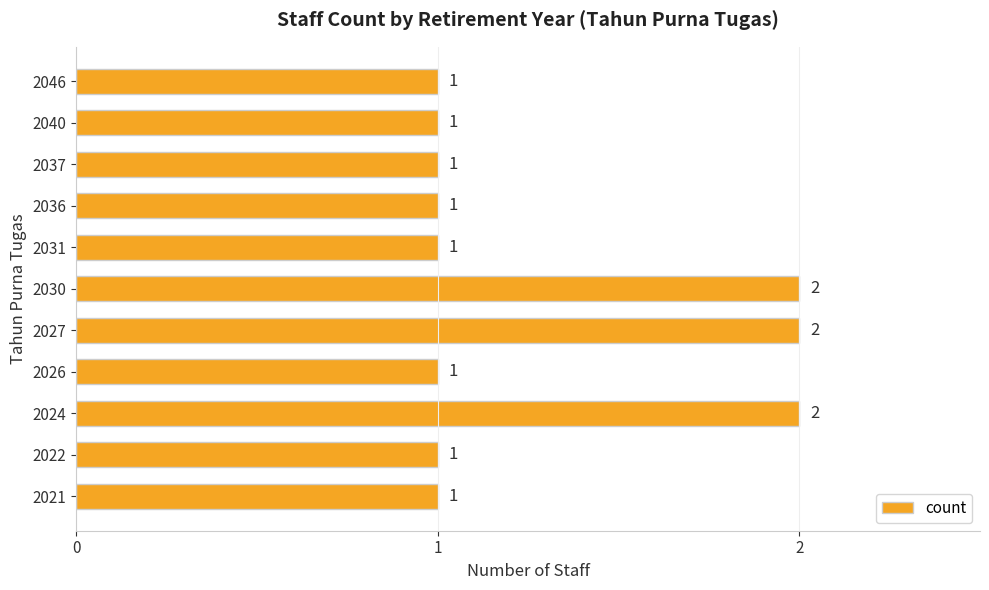

Approximately how many times larger is the value at 2021 compared to 2036?

1.0